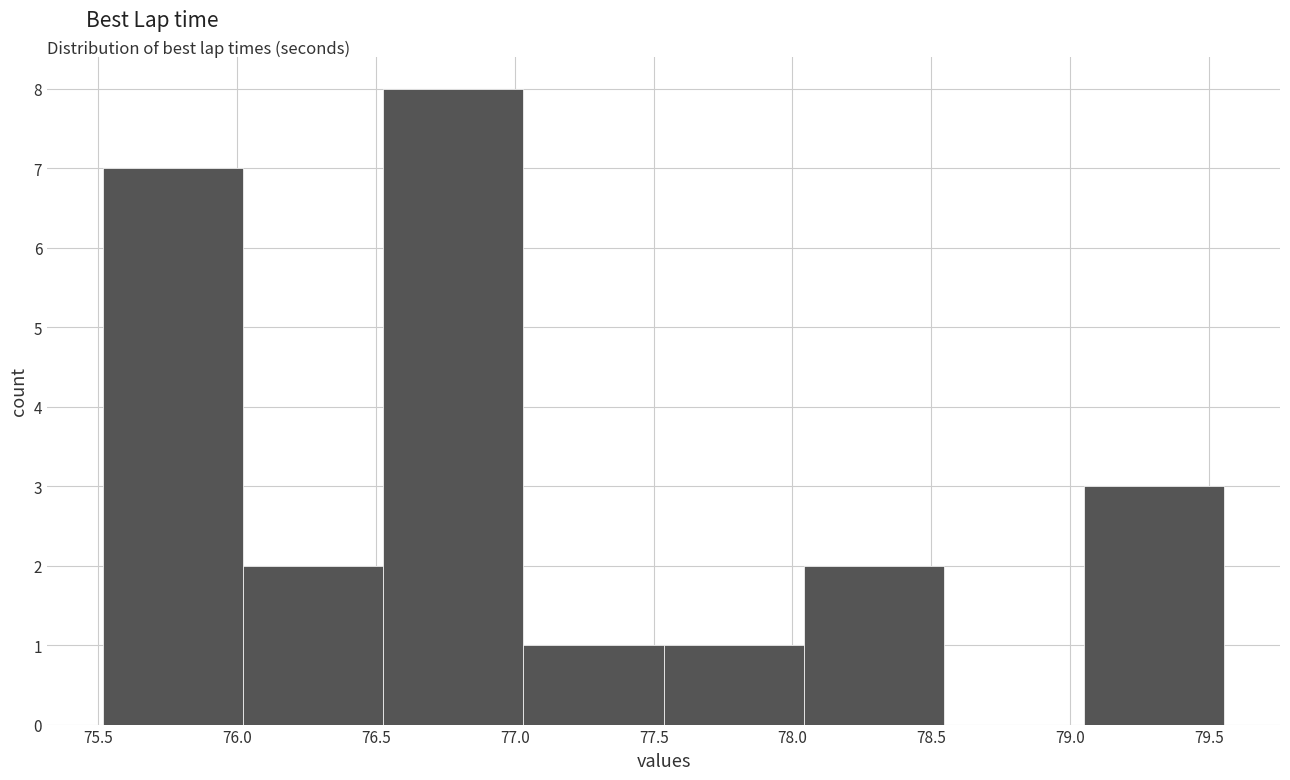

Reading left to right, transcribe this chart: for each bar, give the range it covers on the x-axis and its height. Neither the bar edges nor the heights are printed on the chart, so give them approximately, as read against the axes.

75.50 to 76.00: 7
76.00 to 76.55: 2
76.55 to 77.05: 8
77.05 to 77.55: 1
77.55 to 78.05: 1
78.05 to 78.55: 2
78.55 to 79.05: 0
79.05 to 79.55: 3